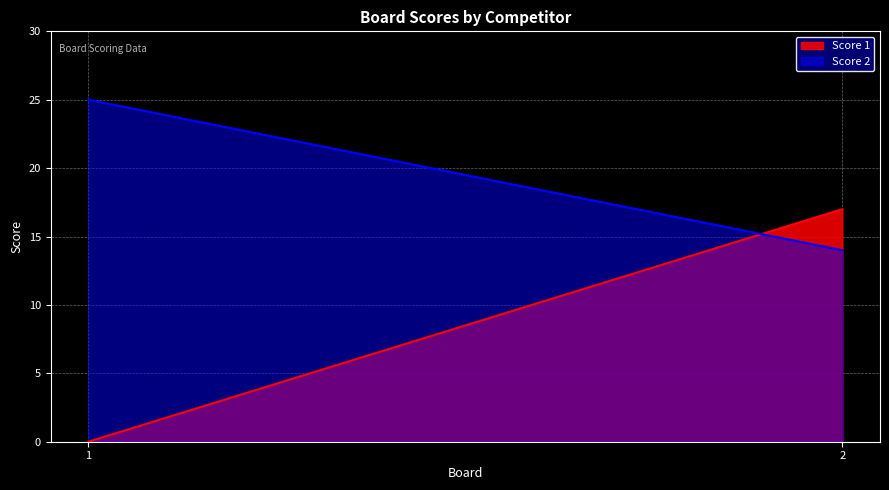

What is the average value of the Score 2 series?

20